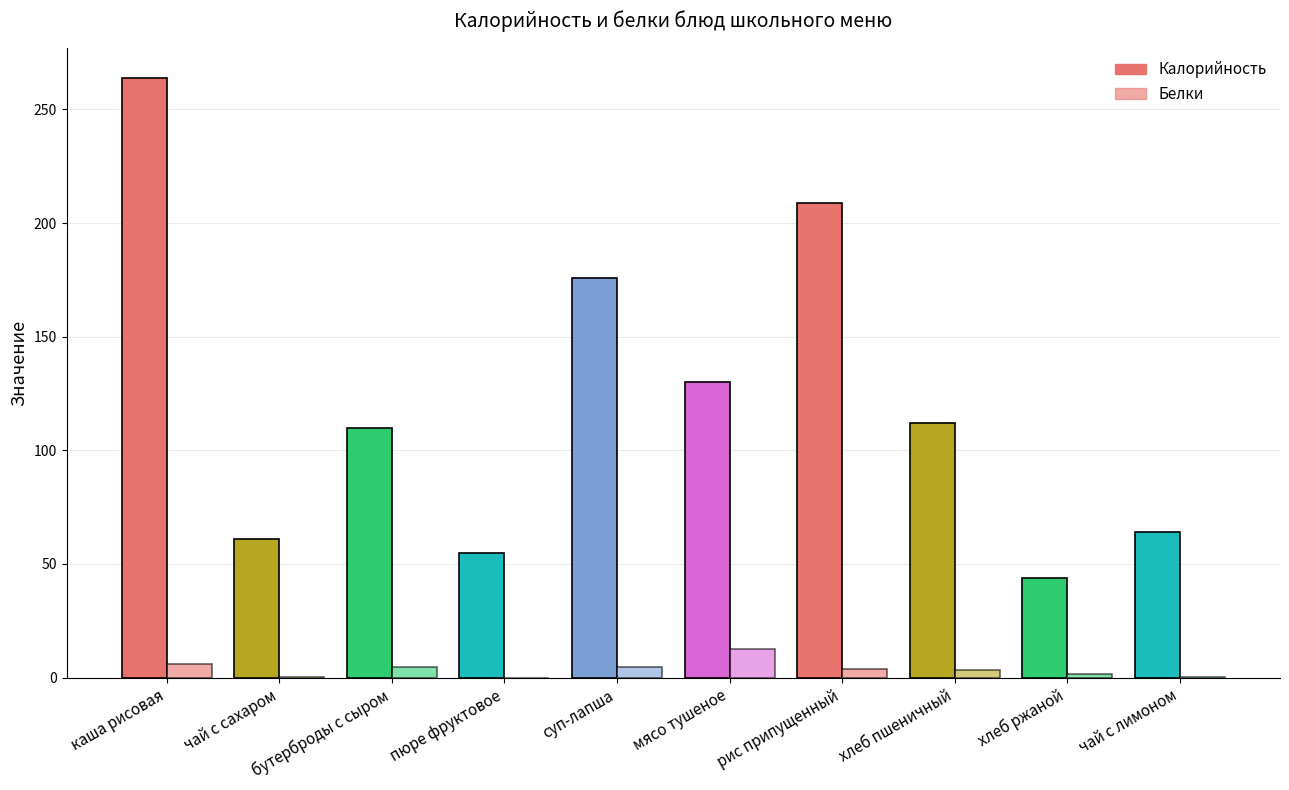

What is the total value across all series at рис припущенный?

212.7